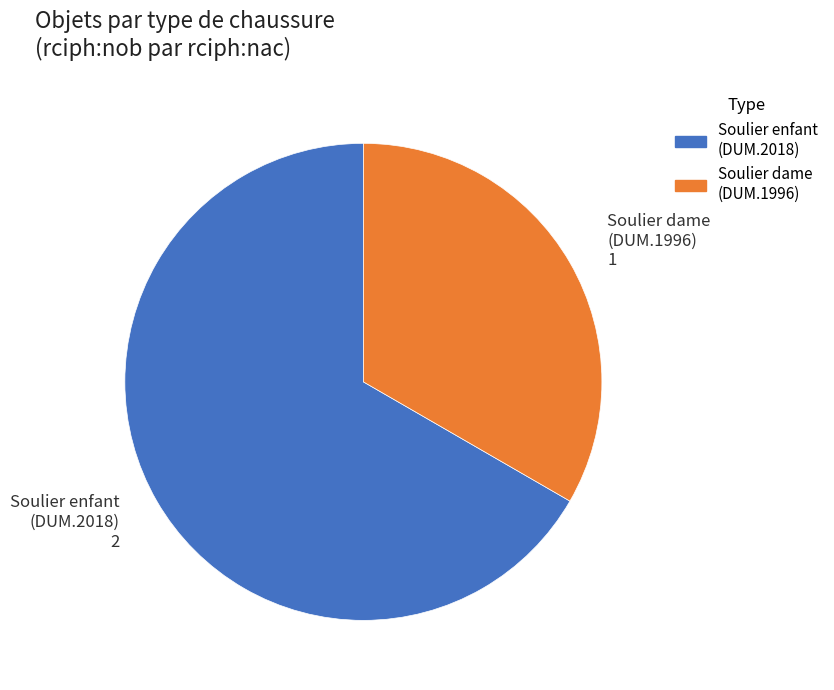

How many slices are in this pie chart?

2